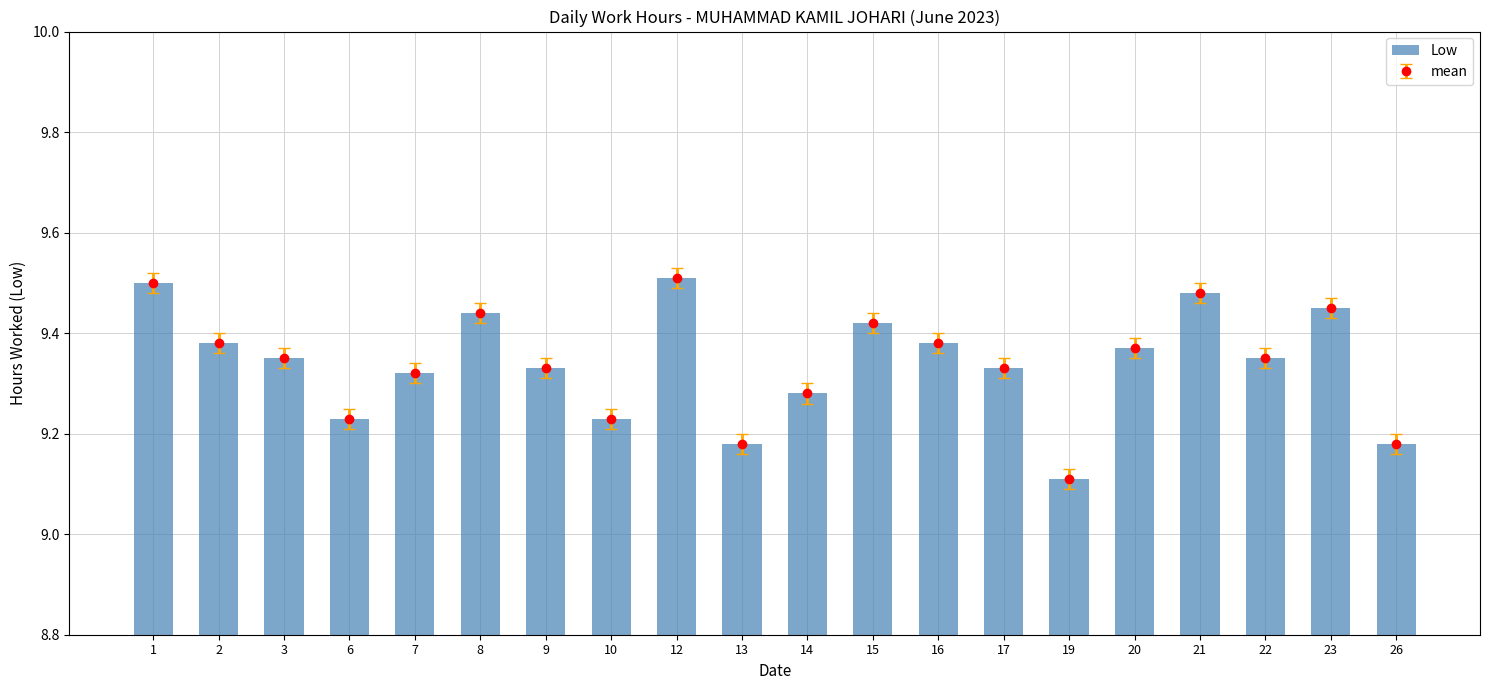

What is the difference between the second highest and second lowest values?

0.3